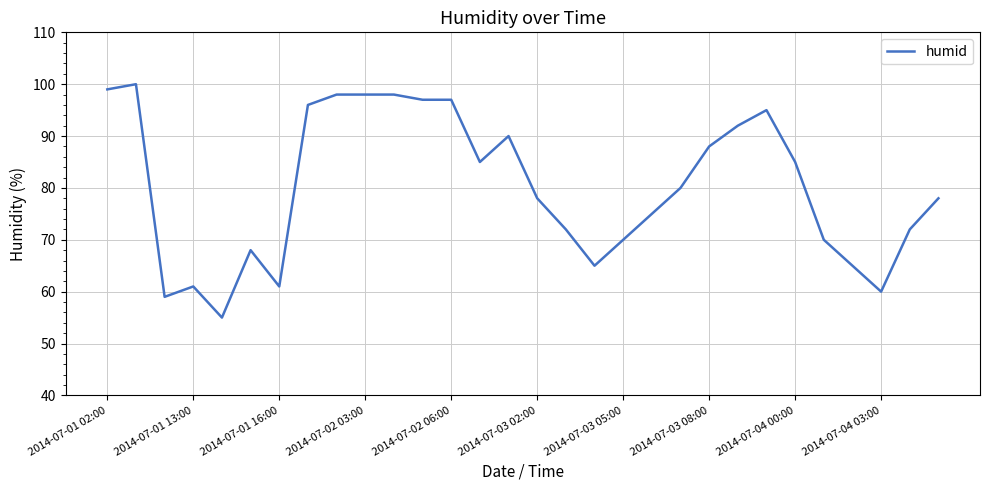

What is the difference between the maximum and minimum values?

45